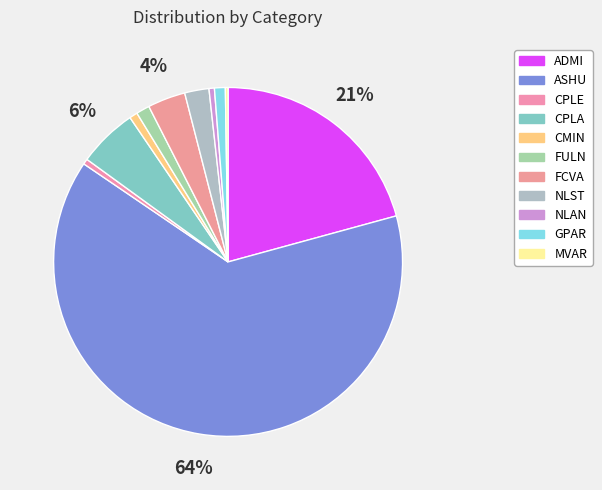

True or false: CPLA accounts for 19% of the total.

False